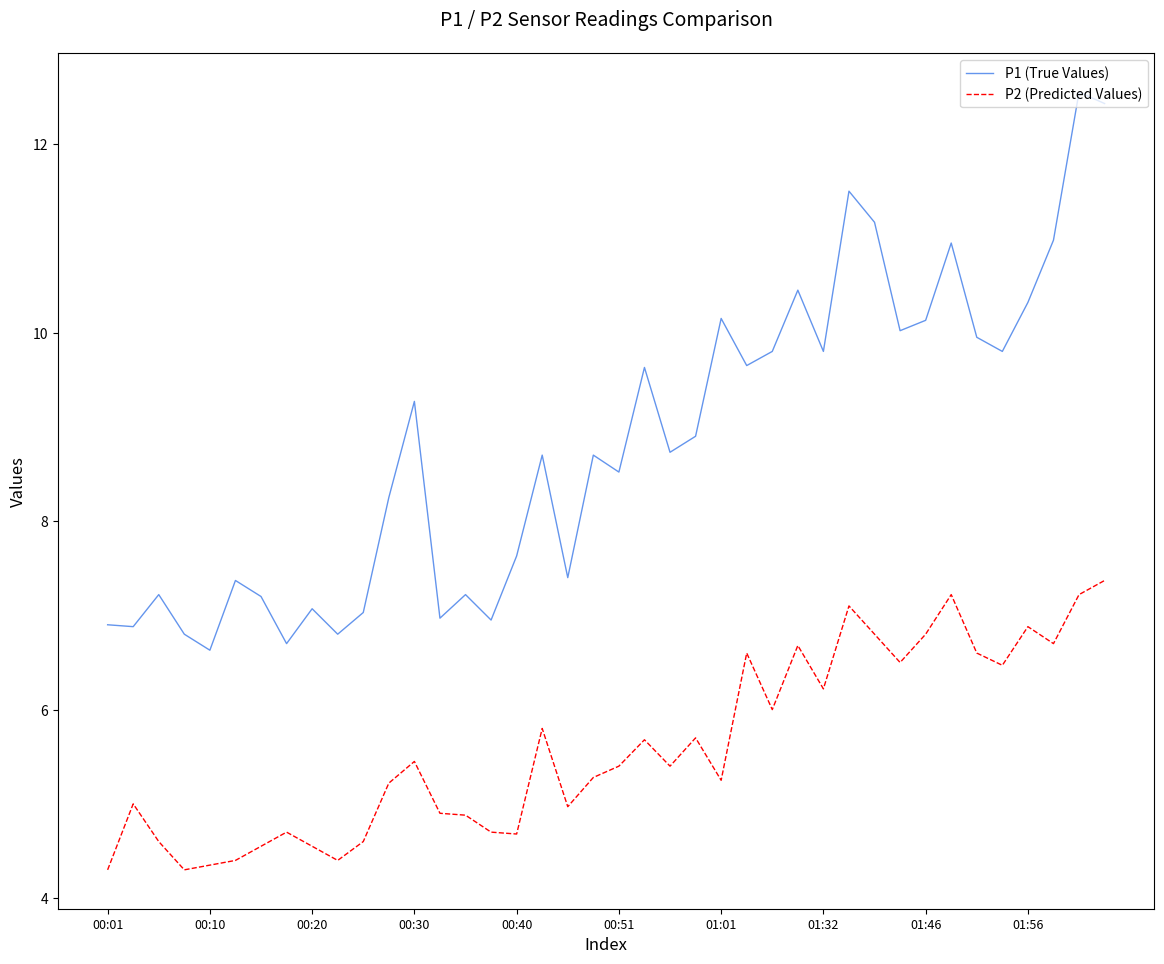

What is the smallest value displayed?

4.3